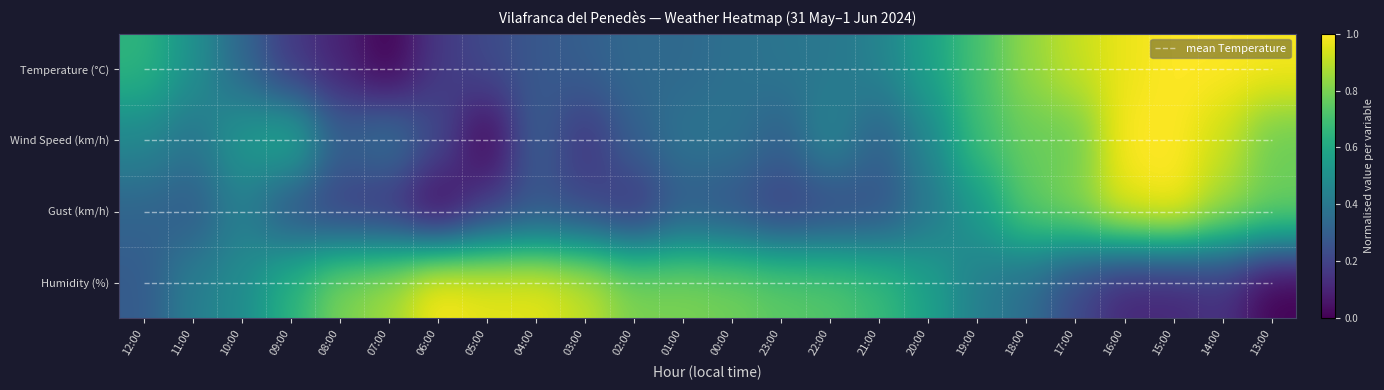

Which series has the widest spread of values?

Temperature